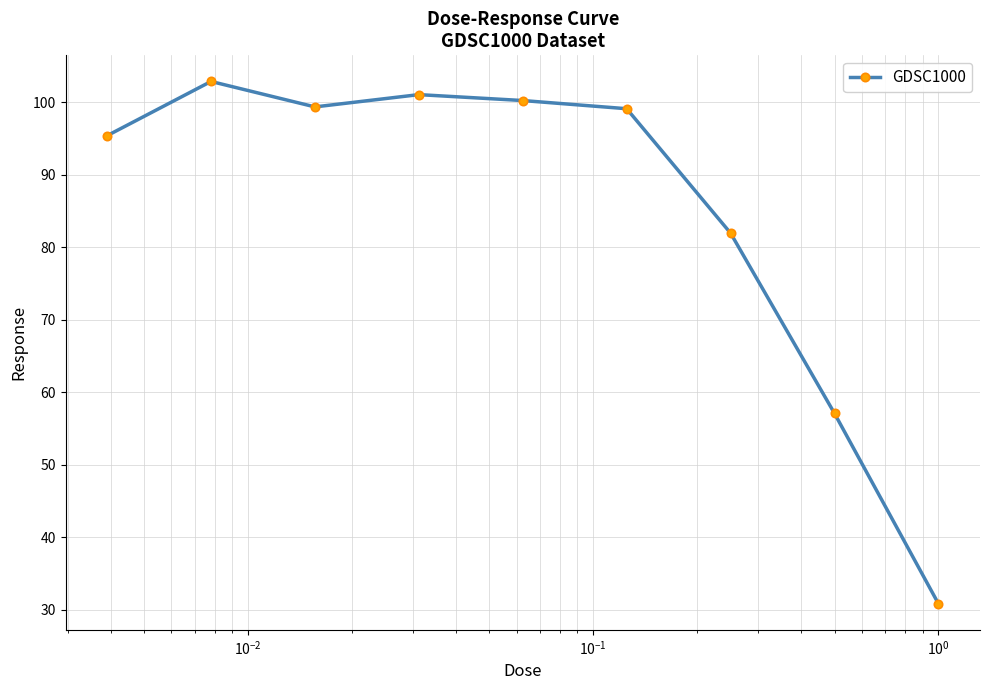

How many interior local valleys (lower than both neighbors) does the data have?

1